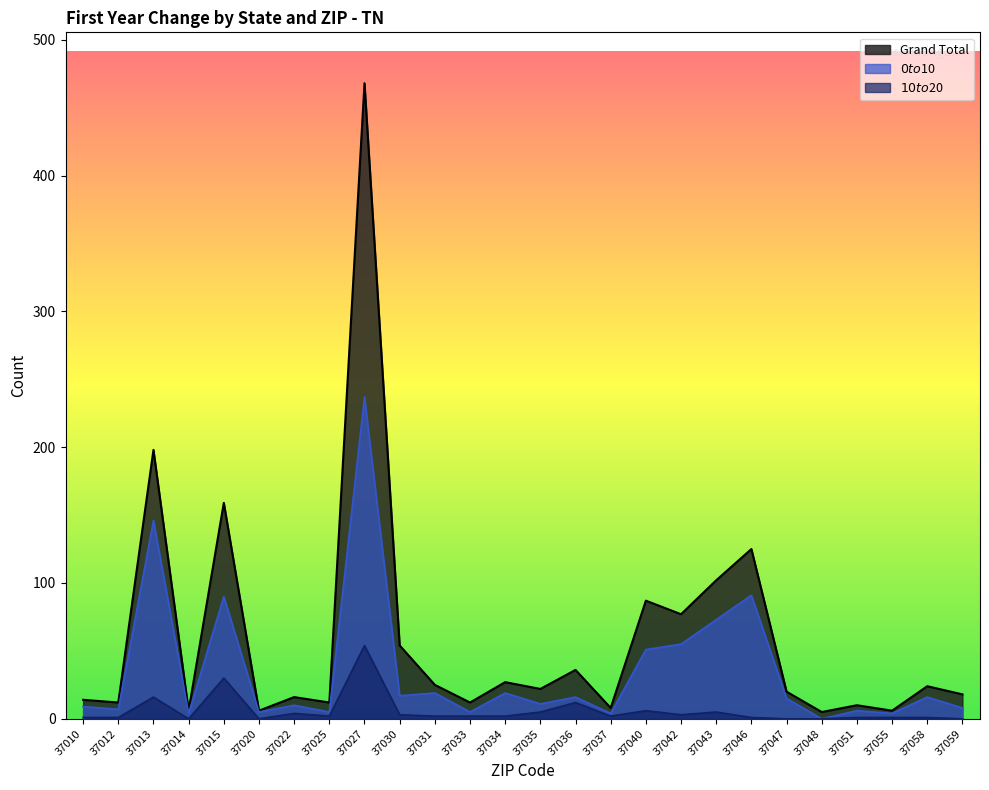

What is the difference between the highest and lowest values at 37046?

124